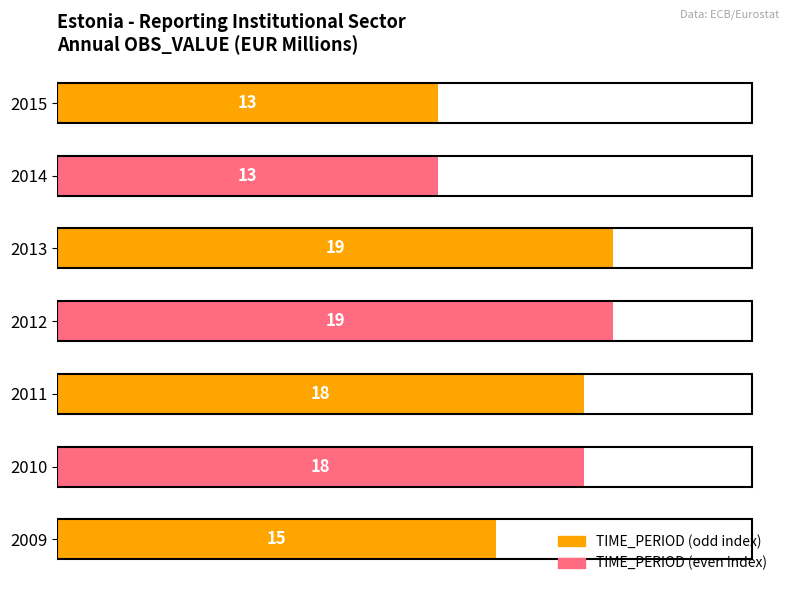

How many values are between 13 and 19?

7